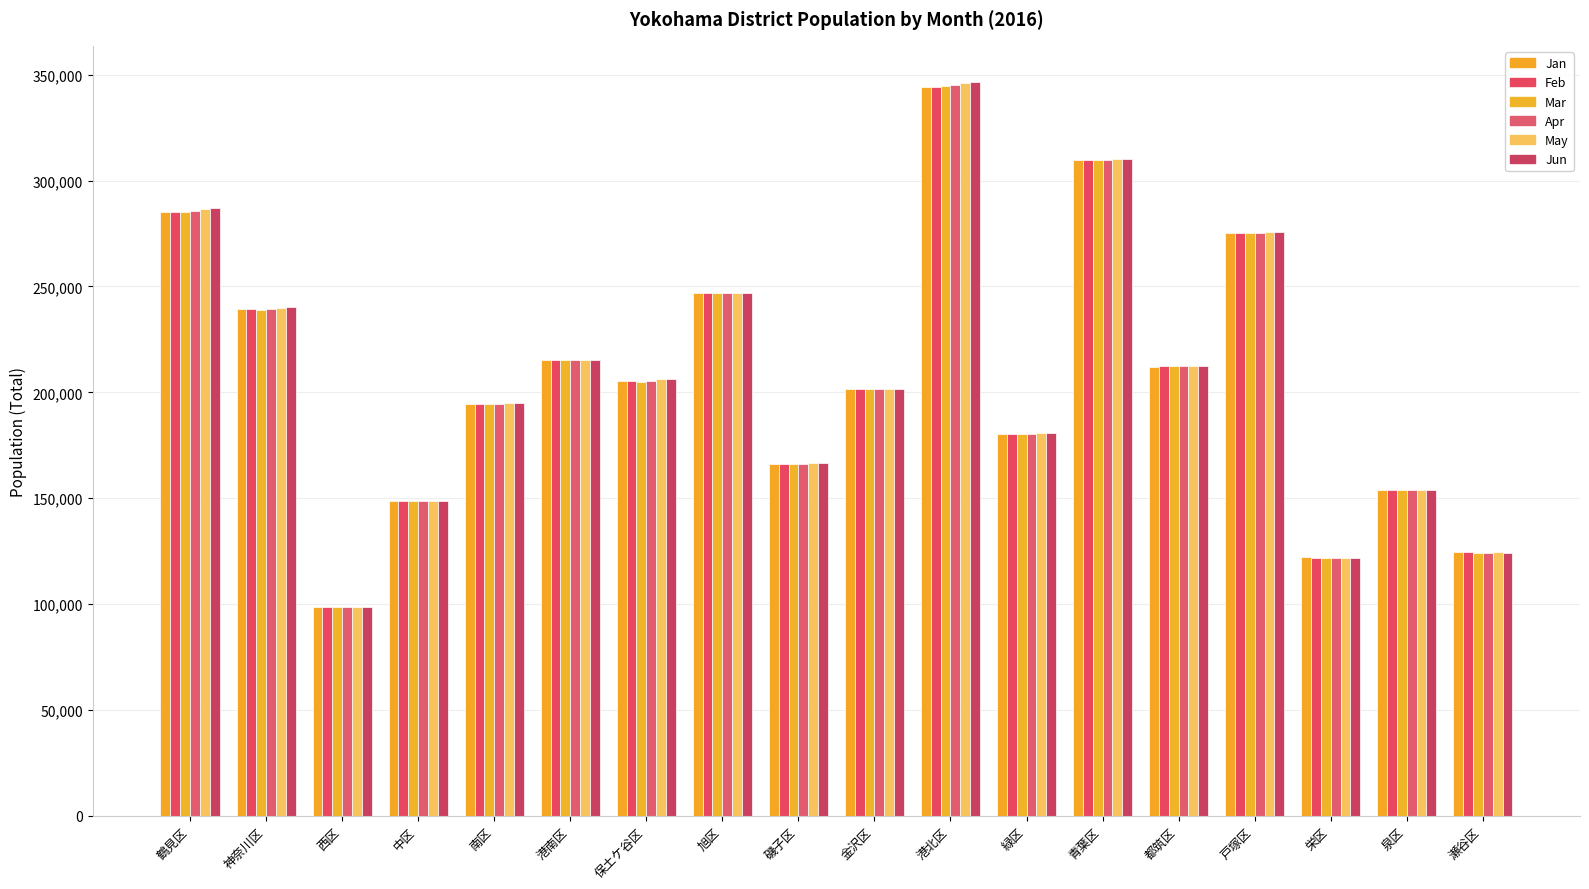

How many categories are shown in the chart?

18